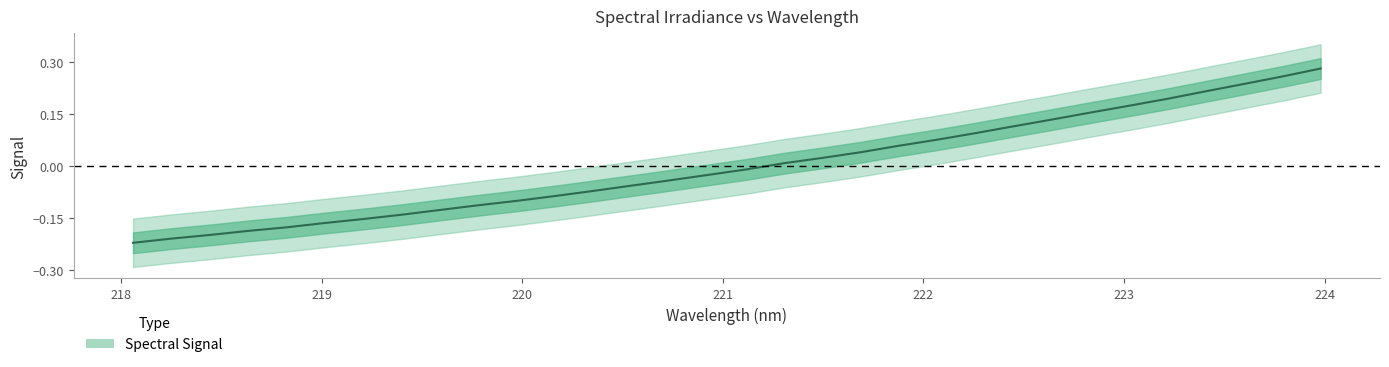

Reading left to right, extract all data points from this chart.

218.0596=-0.2	218.2508=-0.2	218.442=-0.2	218.6332=-0.2	218.8244=-0.2	219.0156=-0.2	219.2067=-0.2	219.3979=-0.1	219.589=-0.1	219.7801=-0.1	219.9712=-0.1	220.1623=-0.1	220.3533=-0.1	220.5444=-0.1	220.7354=-0.0	220.9264=-0.0	221.1174=-0.0	221.3083=0.0	221.4993=0.0	221.6902=0.0	221.8812=0.1	222.0721=0.1	222.263=0.1	222.4538=0.1	222.6447=0.1	222.8355=0.2	223.0264=0.2	223.2172=0.2	223.408=0.2	223.5987=0.2	223.7895=0.3	223.9802=0.3